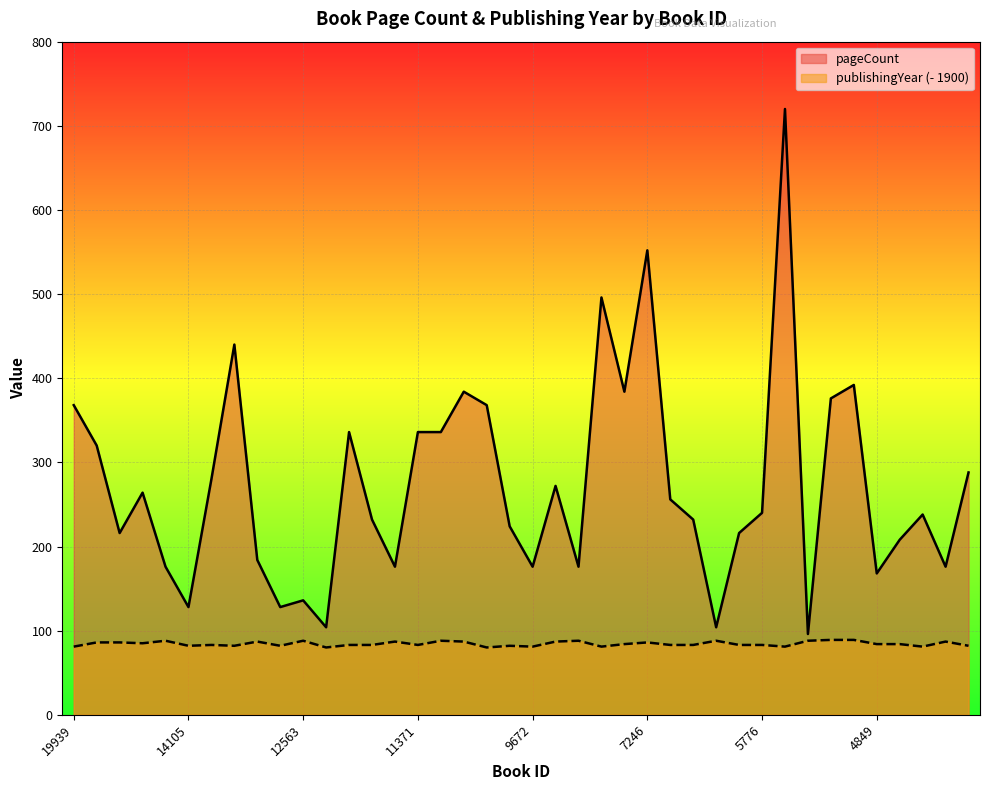

What are all the series names shown in the legend?

pageCount, publishingYear (- 1900)